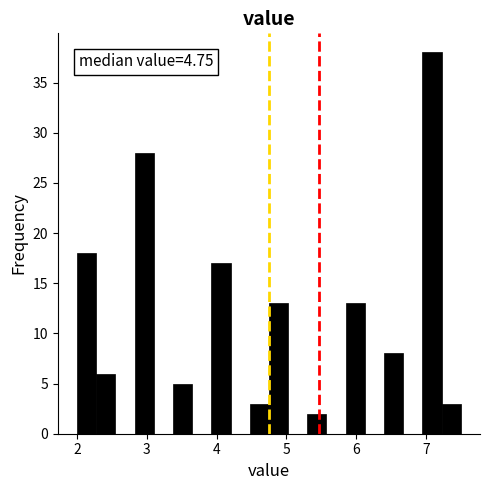

Around what value on the x-axis is the tallest bar? Give the approximate position of its centre, as read against the axis.

7.1